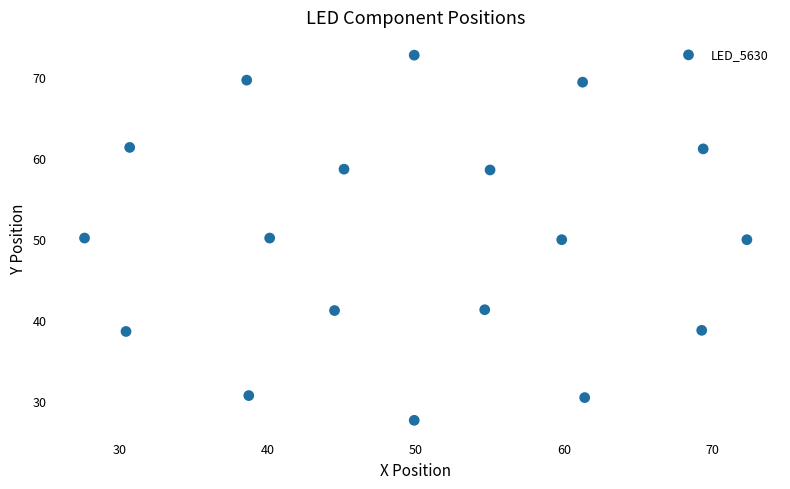

What is the range of Y values (max minus min)?

45.0